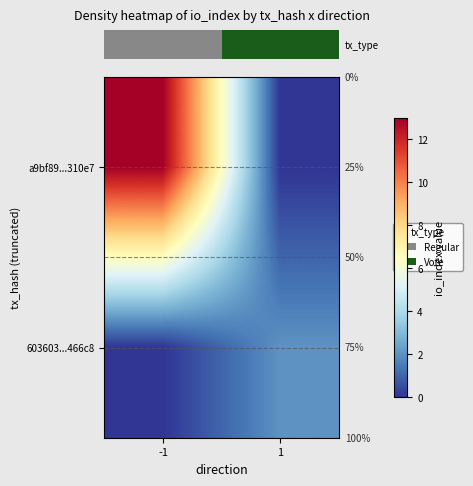

Rank the series by their maximum value, from lowest to highest.

row_1, row_0